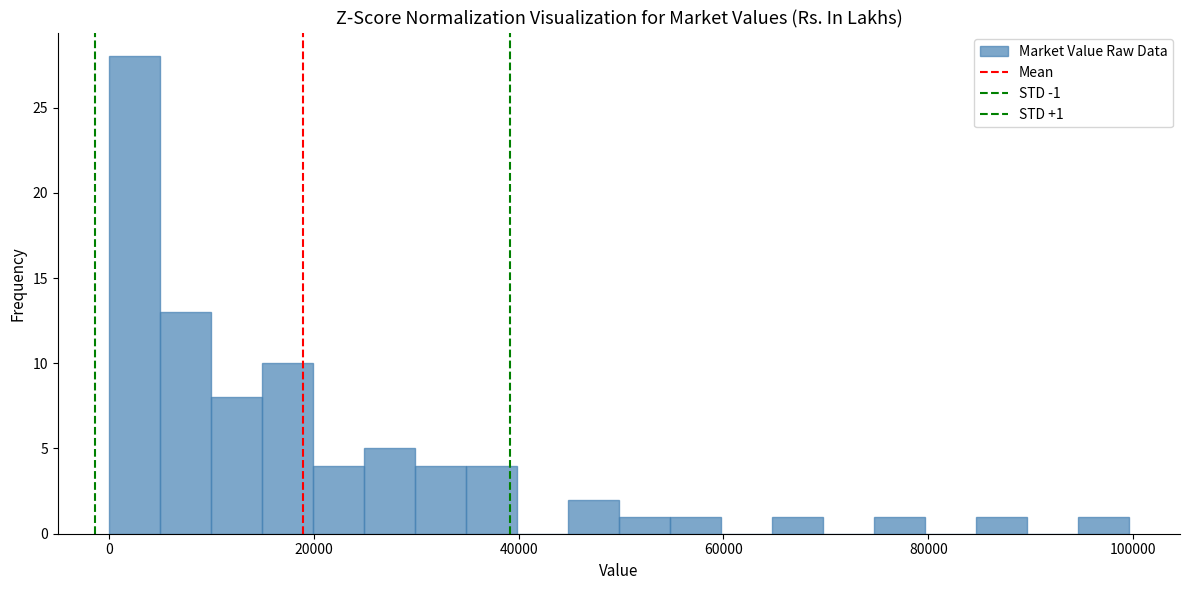

Around what value on the x-axis is the tallest bar? Give the approximate position of its centre, as read against the axis.

2000